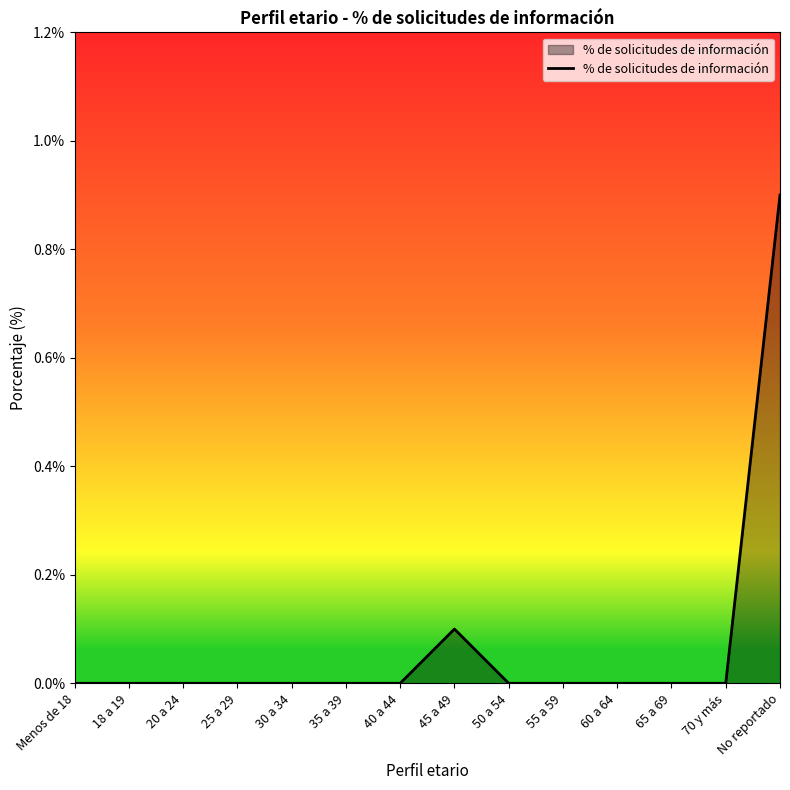

What position from the right is 55 a 59?

5